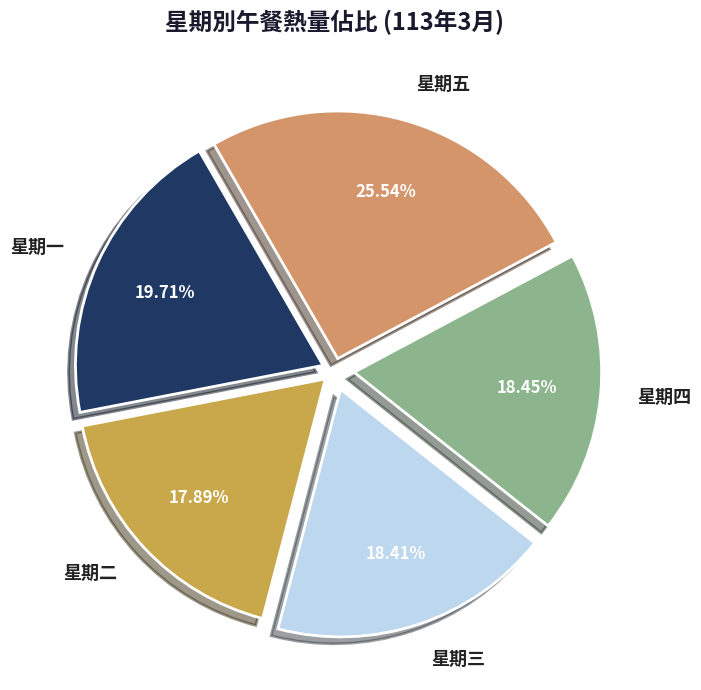

Which category has the smallest portion of the pie?

星期二